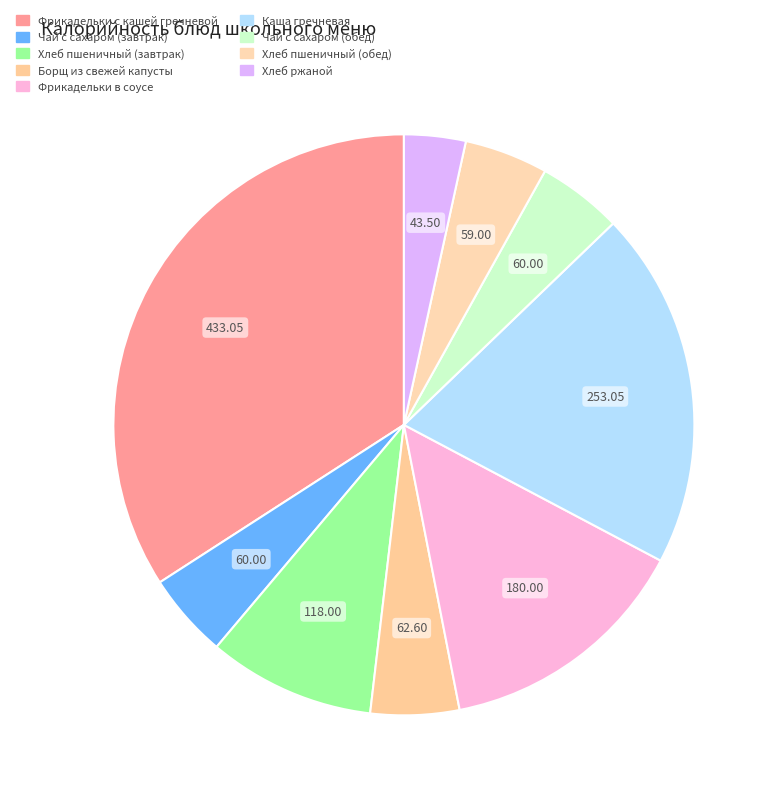

How many slices are in this pie chart?

9